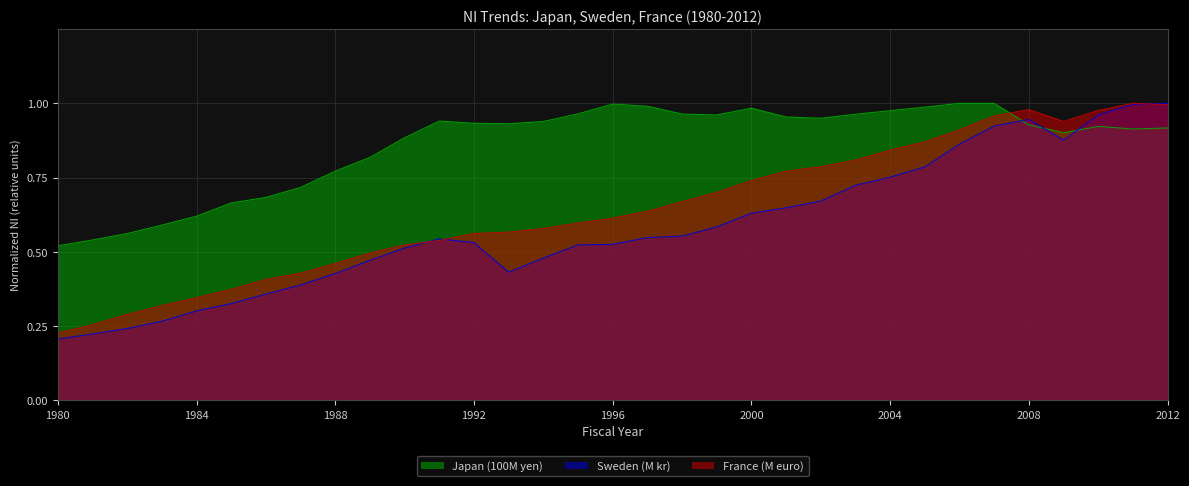

Which series has the widest spread of values?

Sweden (M kr)